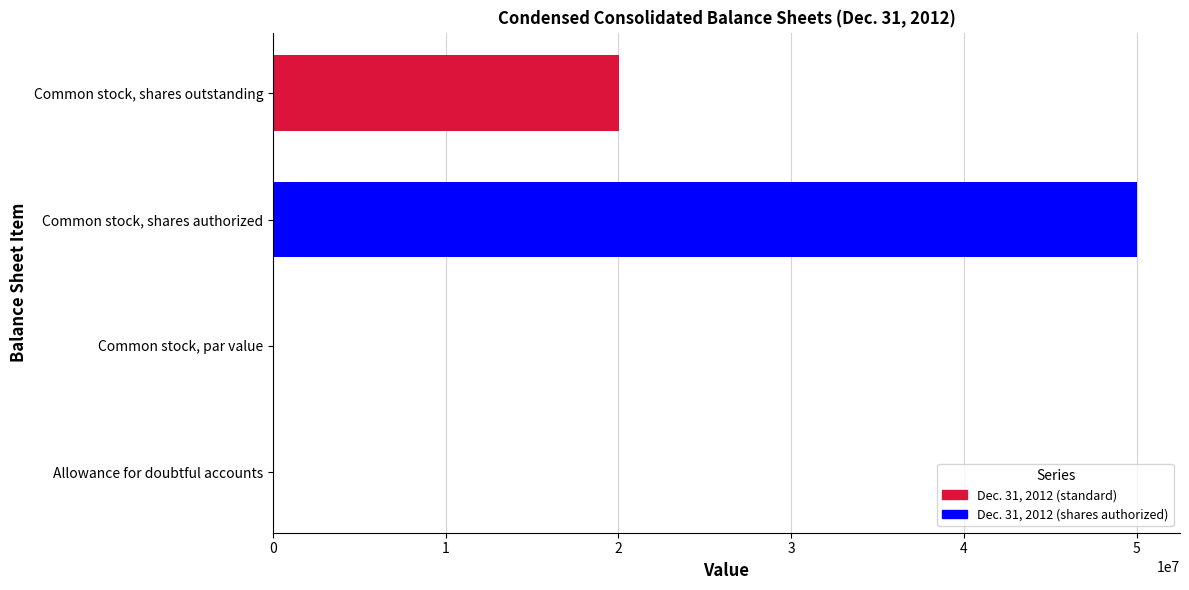

What is the maximum value shown in the chart?

50000000.0